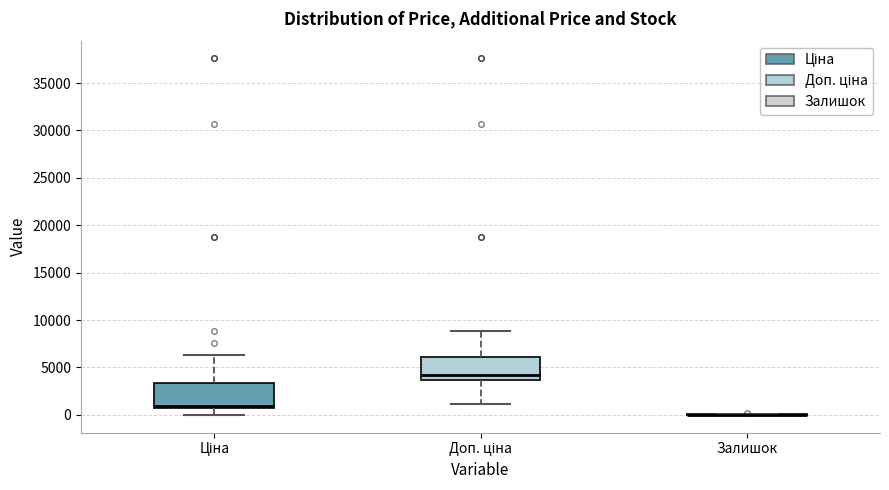

Reading left to right, transcribe this box plot: for each box, give where its median line is, the range the box spans, and where its two whiskers end, as read against the y-axis. The values are not printed on the chart, so give them approximately, as read against the axis.

Ціна: median 1000, box 500 to 3500, whiskers 0 to 6500
Доп. ціна: median 4000, box 3500 to 6000, whiskers 1000 to 9000
Залишок: box collapsed to a line at 0, whiskers 0 to 0